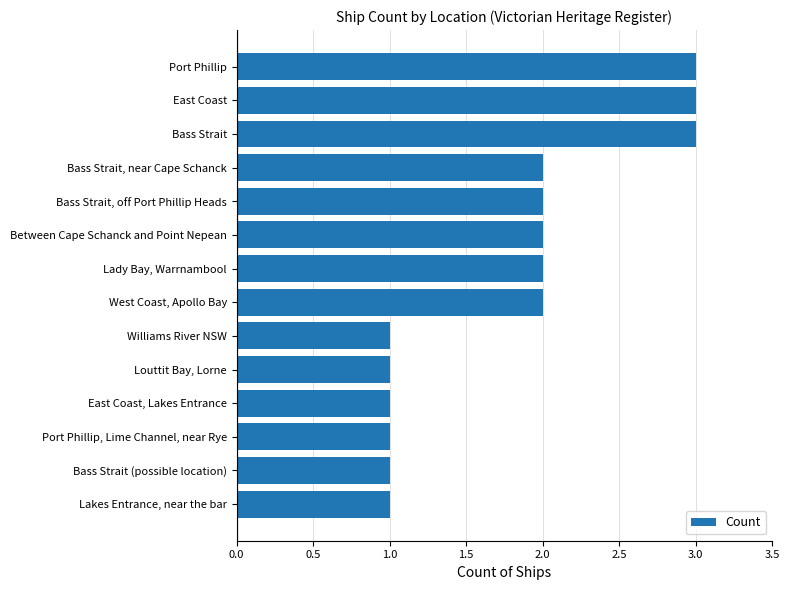

What is the sum of all values?

25